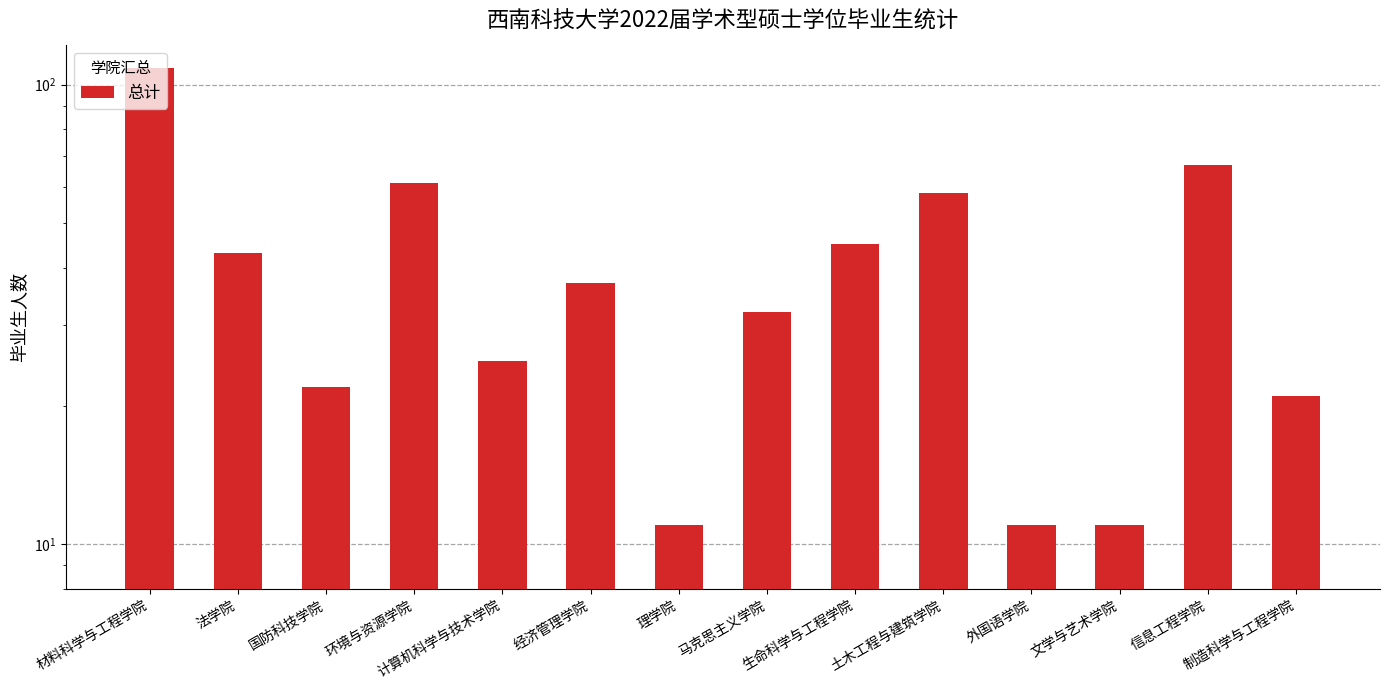

Reading right to left, extract all data points from this chart.

21	67	11	11	58	45	32	11	37	25	61	22	43	109